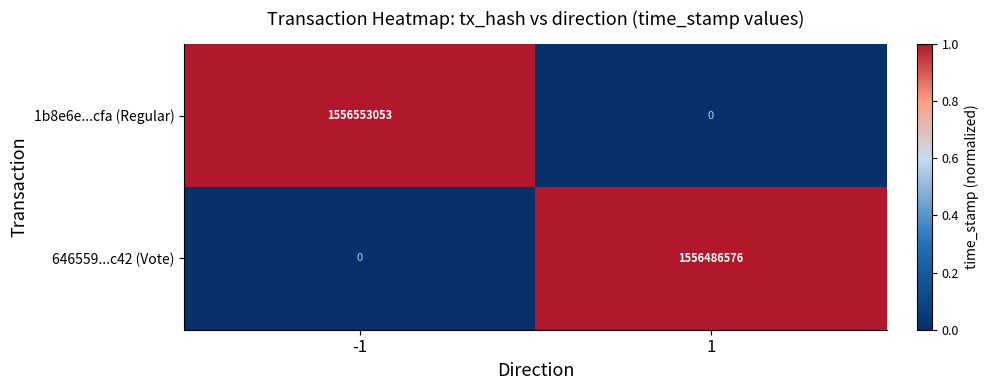

What is the total value across all series at 1?

1556486576